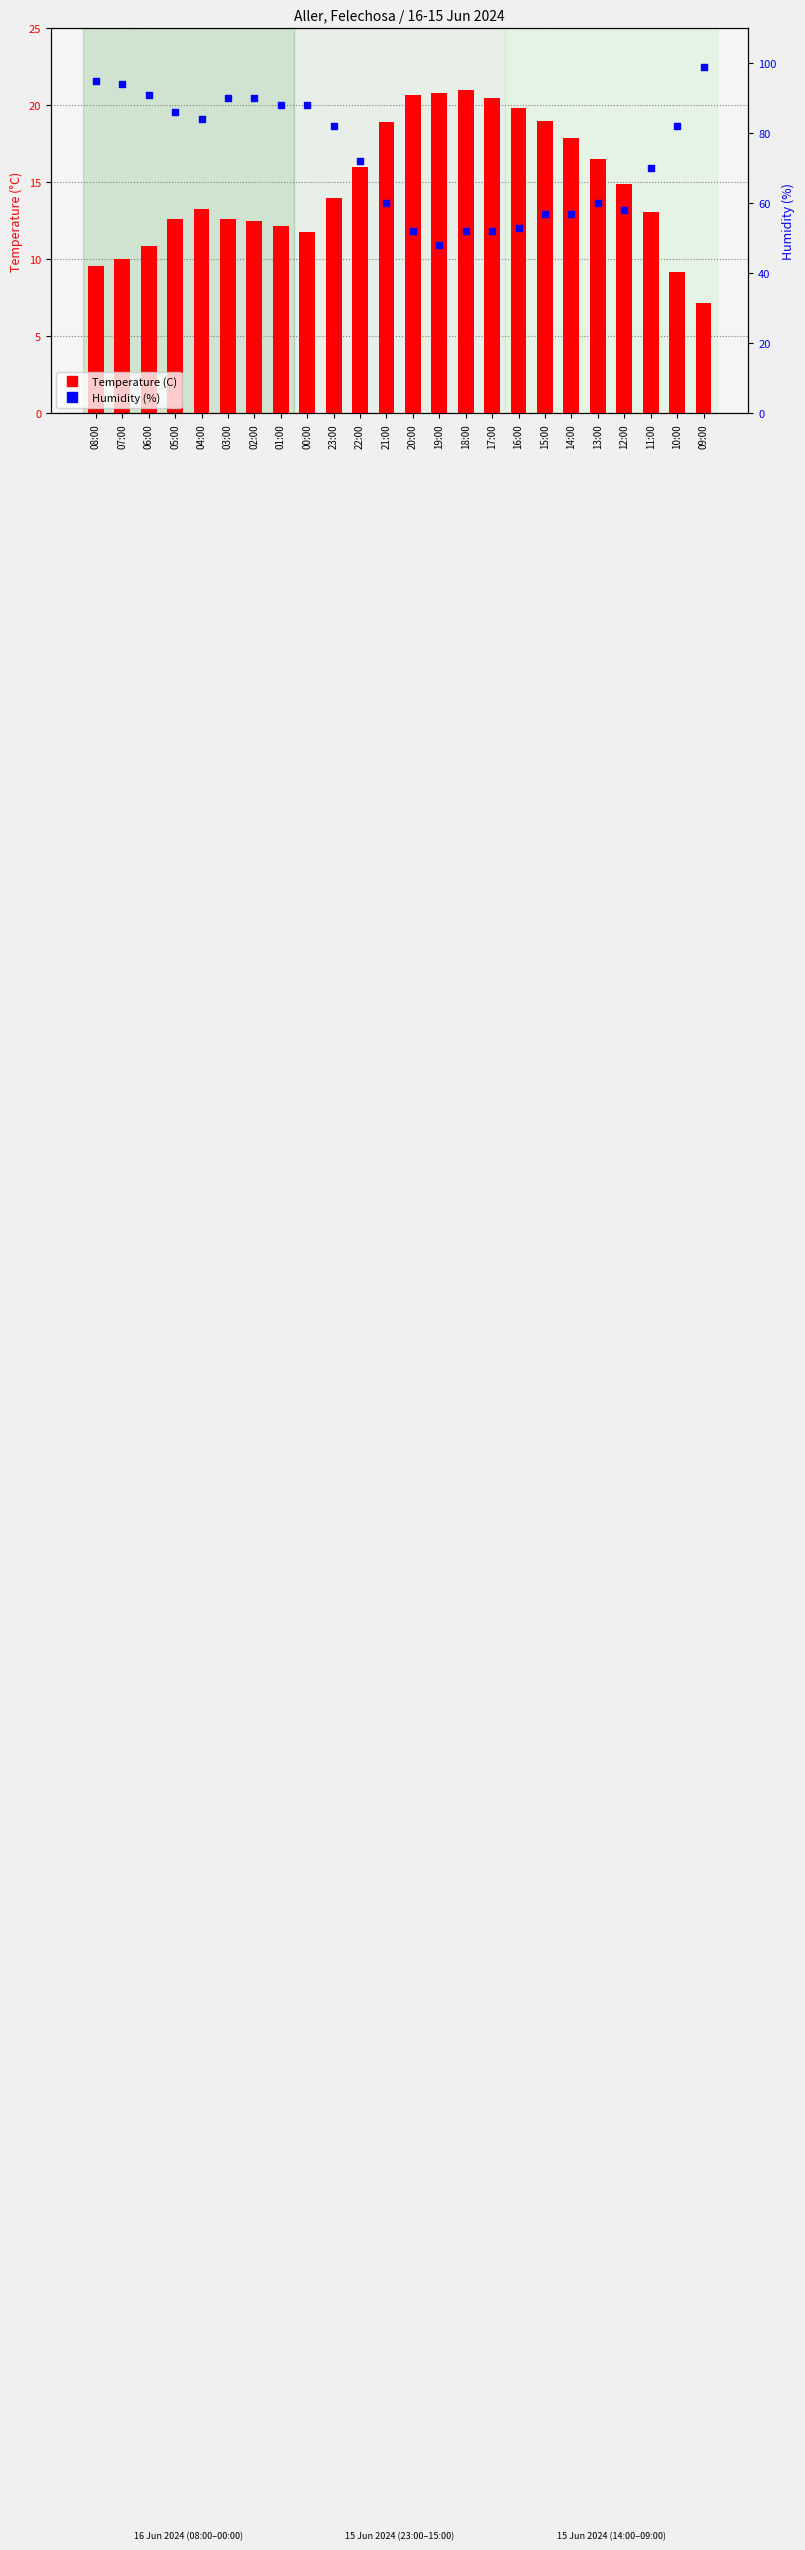

Which series reaches the maximum Y coordinate?

Humidity (%)